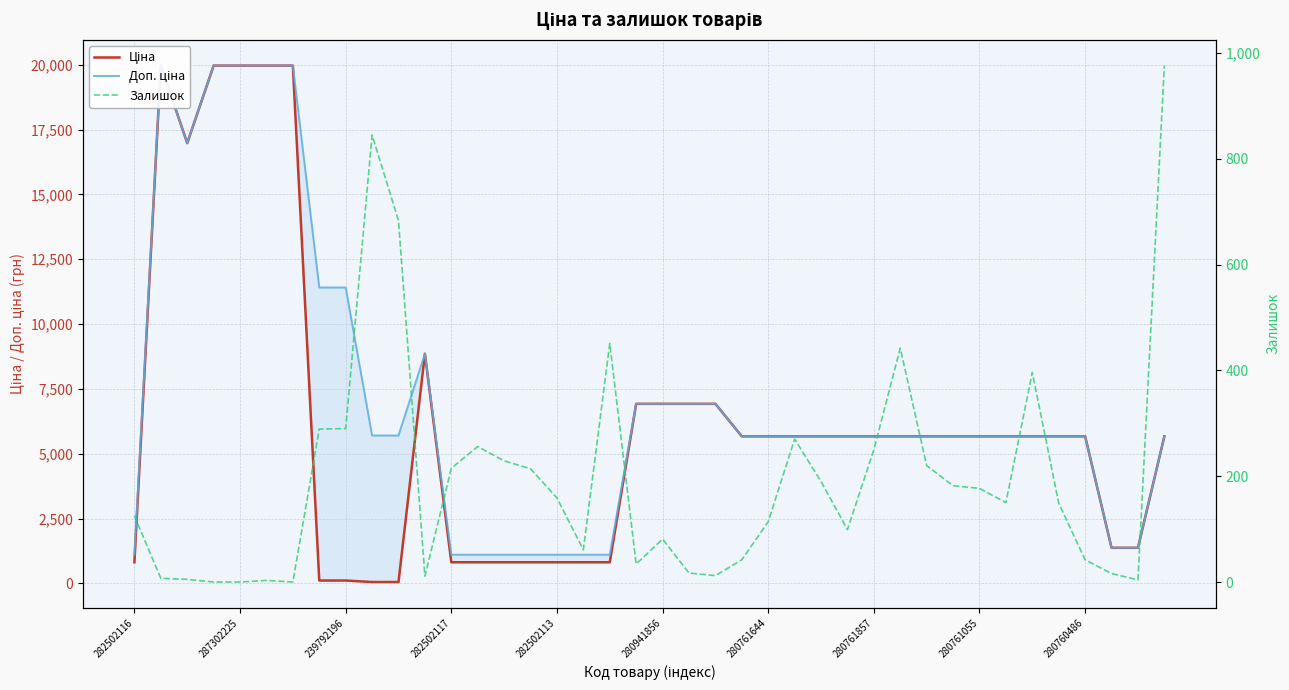

In Залишок, how many points are lower than both neighbors (excluding endpoints)?

8